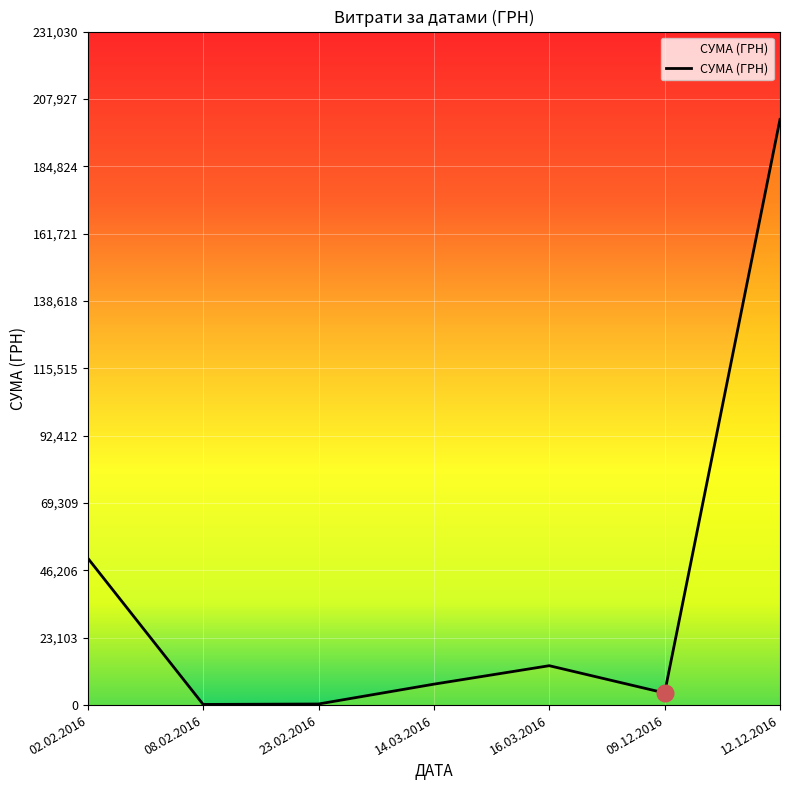

True or false: there are more than 2 points higher than both neighbors.

False